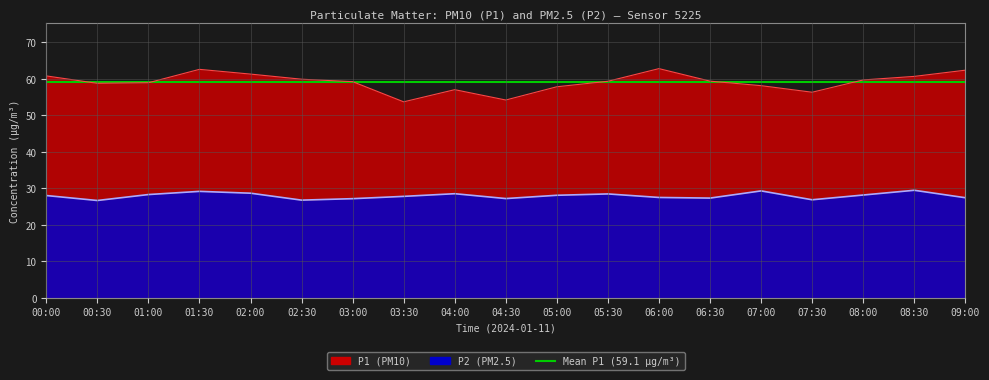

Reading right to left, extract all data points from this chart.

P1: 62.4	60.7	59.7	56.3	58.1	59.4	62.8	59.3	57.8	54.2	57.0	53.7	59.2	59.9	61.3	62.6	58.9	58.8	60.8
P2: 27.4	29.5	28.2	26.9	29.3	27.3	27.5	28.5	28.1	27.2	28.5	27.8	27.2	26.8	28.7	29.2	28.3	26.7	28.0